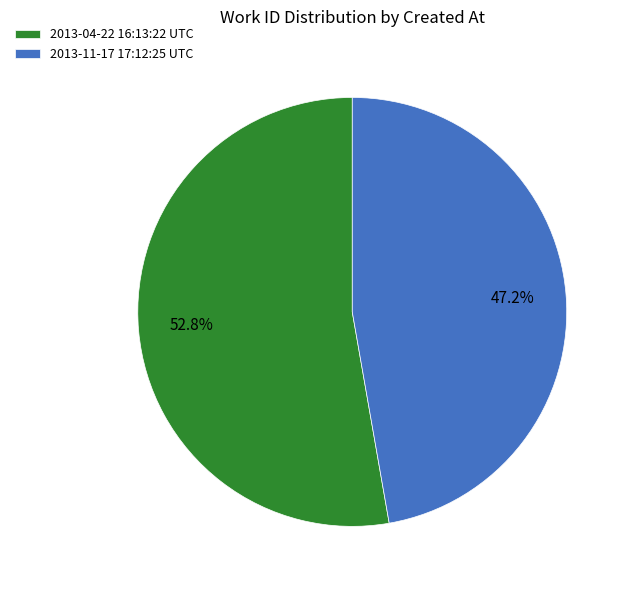

Does any single category account for the majority?

Yes